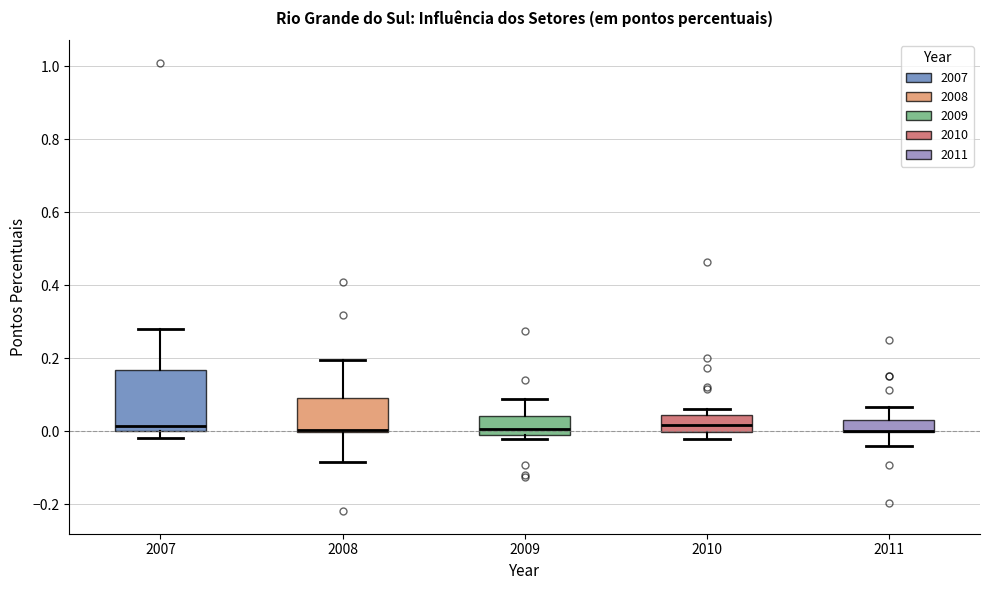

Reading left to right, transcribe this box plot: for each box, give where its median line is, the range the box spans, and where its two whiskers end, as read against the y-axis. The values are not printed on the chart, so give them approximately, as read against the axis.

2007: median 0.02, box 0.00 to 0.16, whiskers -0.02 to 0.28
2008: median 0.00, box 0.00 to 0.10, whiskers -0.08 to 0.20
2009: median 0.00, box -0.02 to 0.04, whiskers -0.02 (just below the box's lower edge) to 0.08
2010: median 0.02, box 0.00 to 0.04, whiskers -0.02 to 0.06
2011: median 0.00 (drawn on the box's lower edge), box 0.00 to 0.02, whiskers -0.04 to 0.06